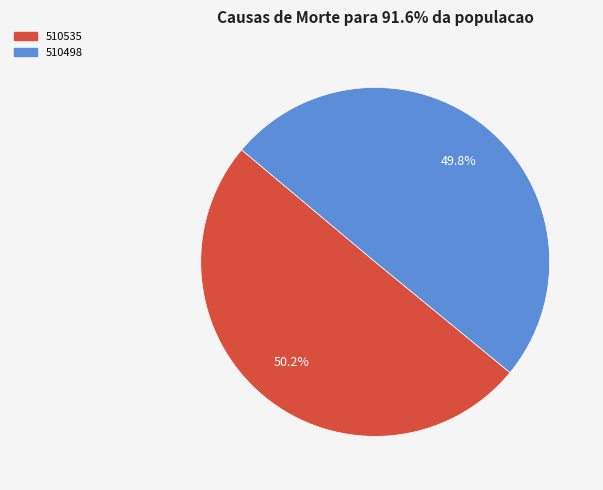

To the nearest percent, what percentage of the pie is 510535?

50%